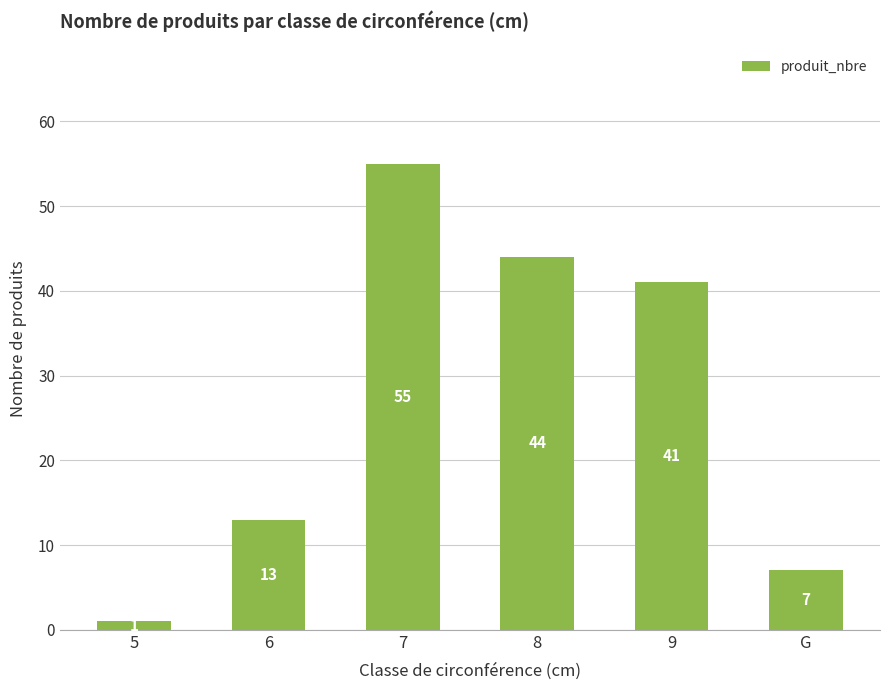

What is the value of the 4th bar from the left?

44